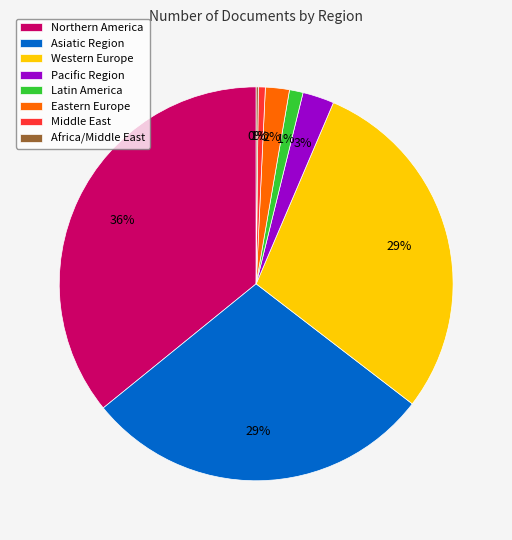

True or false: Pacific Region accounts for 10% of the total.

False